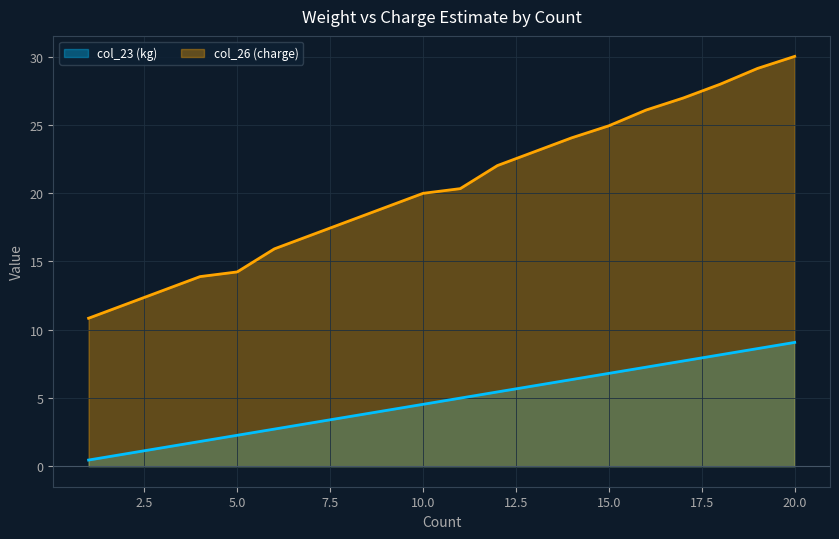

Read the col_23 (kg) value at 6.

2.7